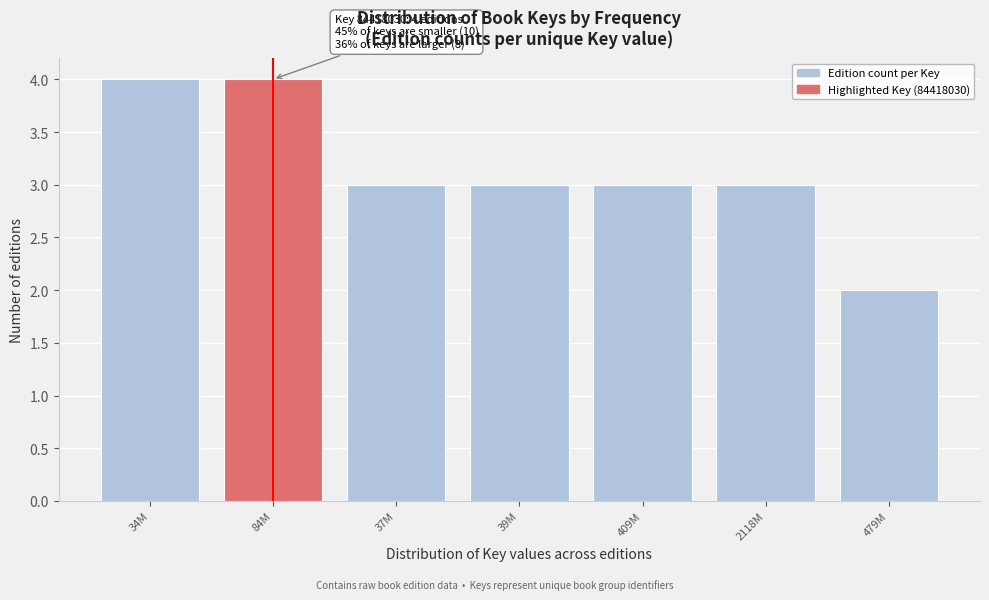

Reading right to left, list all the values displayed in this chart.

2	3	3	3	3	4	4